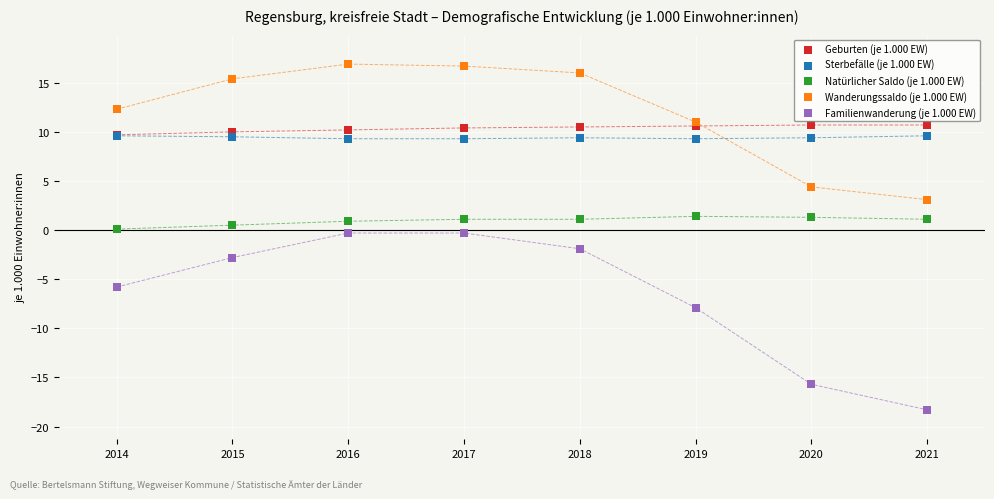

Which series has the widest spread of Y values?

Familienwanderung (je 1.000 EW)